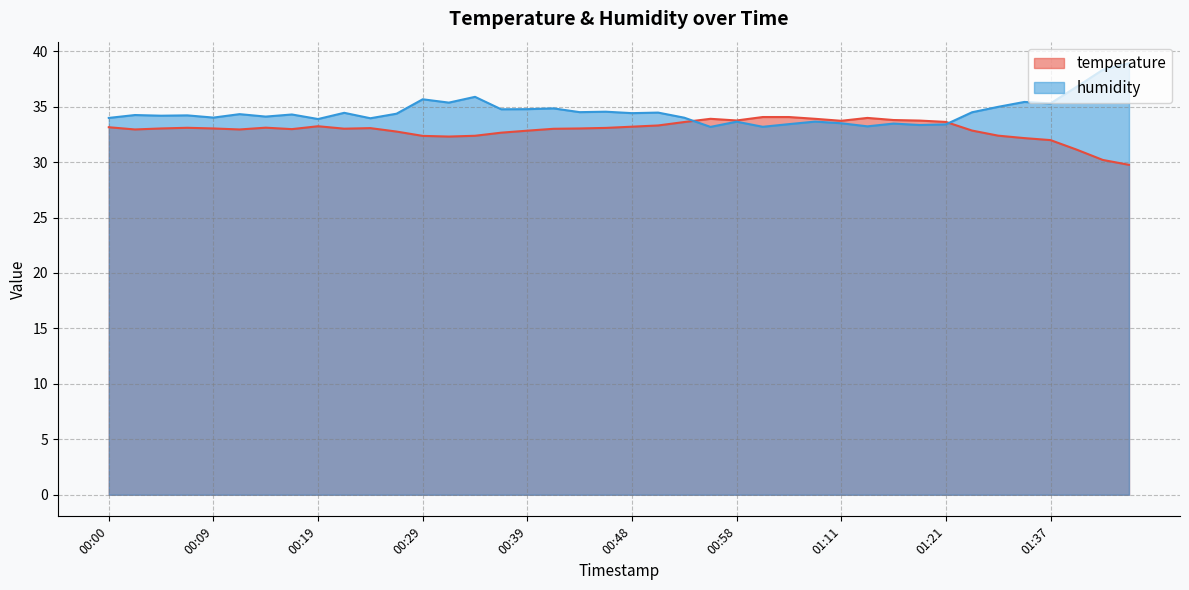

Reading left to right, transcribe all the data shown in this chart.

temperature: 33.1	32.9	33.0	33.1	33.0	32.9	33.1	33.0	33.2	33.0	33.1	32.8	32.4	32.3	32.4	32.6	32.8	33.0	33.0	33.1	33.2	33.3	33.6	33.9	33.8	34.1	34.1	33.9	33.7	34.0	33.8	33.7	33.6	32.8	32.4	32.2	32.0	31.1	30.2	29.8
humidity: 34.0	34.2	34.2	34.2	34.0	34.3	34.1	34.3	33.9	34.4	34.0	34.4	35.7	35.4	35.9	34.8	34.8	34.8	34.5	34.5	34.4	34.5	34.0	33.2	33.6	33.2	33.4	33.6	33.5	33.2	33.5	33.3	33.4	34.5	35.0	35.4	35.3	36.8	38.3	38.9